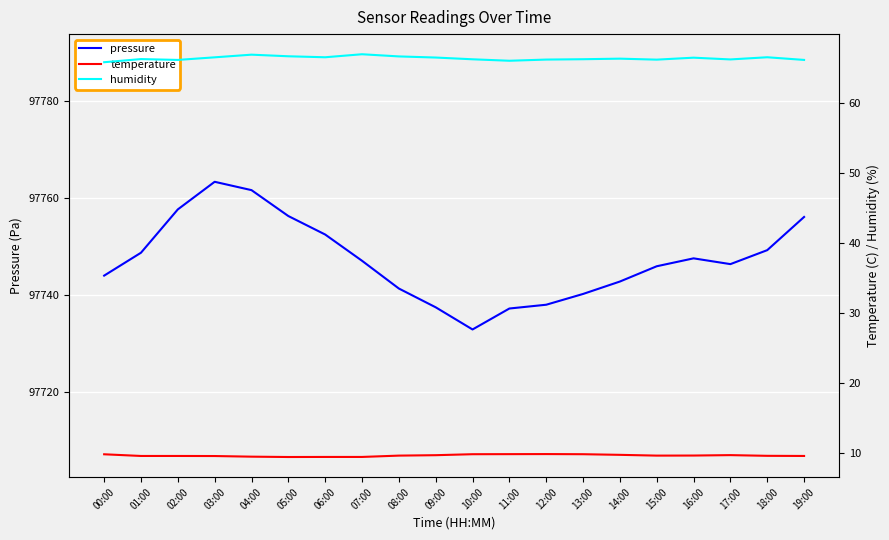

Reading left to right, extract all data points from this chart.

pressure: 97743.9	97748.6	97757.6	97763.2	97761.5	97756.2	97752.4	97747.0	97741.2	97737.4	97732.8	97737.1	97737.9	97740.1	97742.7	97745.8	97747.5	97746.3	97749.2	97756.0
temperature: 9.8	9.6	9.6	9.6	9.5	9.4	9.4	9.4	9.6	9.7	9.8	9.8	9.8	9.8	9.7	9.6	9.6	9.7	9.6	9.6
humidity: 65.8	66.3	66.1	66.5	66.9	66.7	66.5	67.0	66.6	66.5	66.2	66.0	66.2	66.2	66.3	66.2	66.5	66.2	66.5	66.1